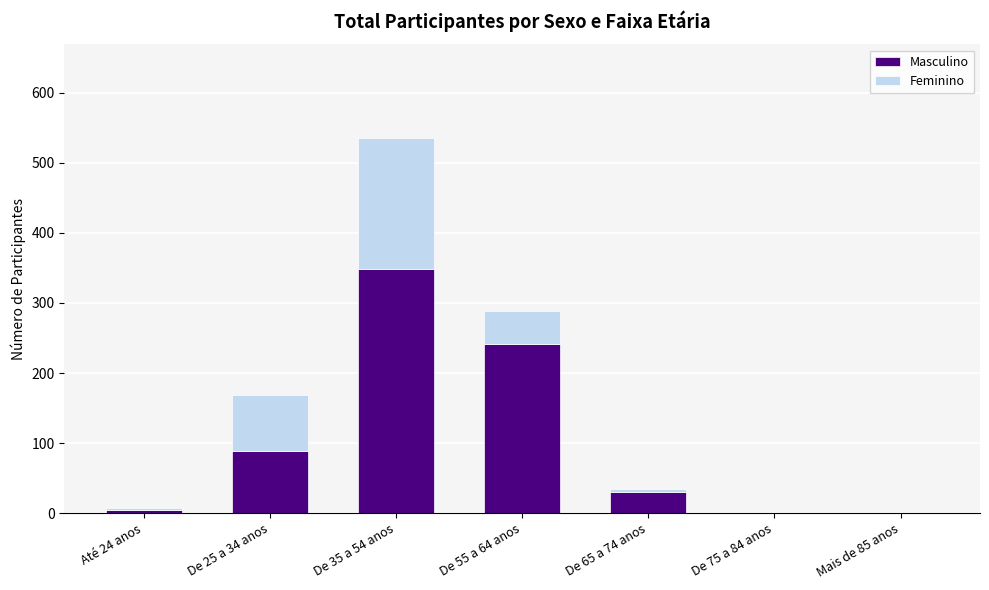

Are the bars horizontal?

No